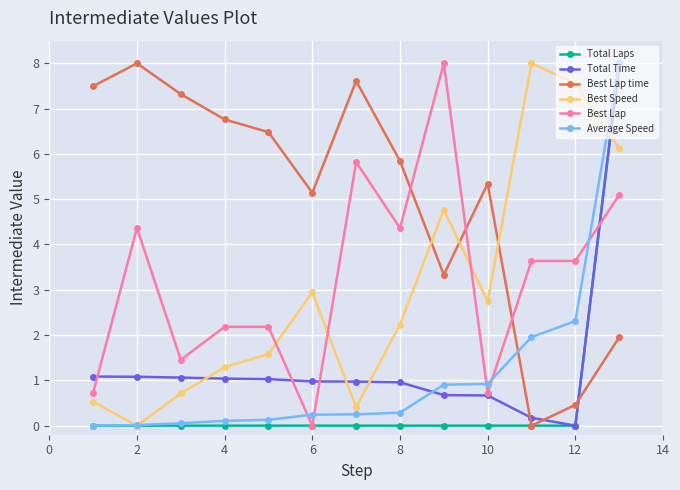

How many interior local peaks does the Best Speed series have?

3